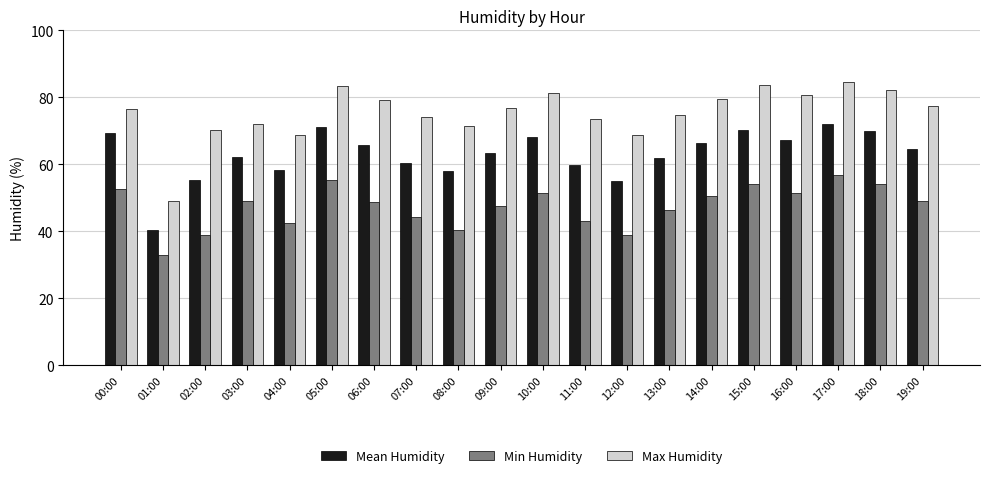

Which series changed the most between 11:00 and 13:00?

Min Humidity